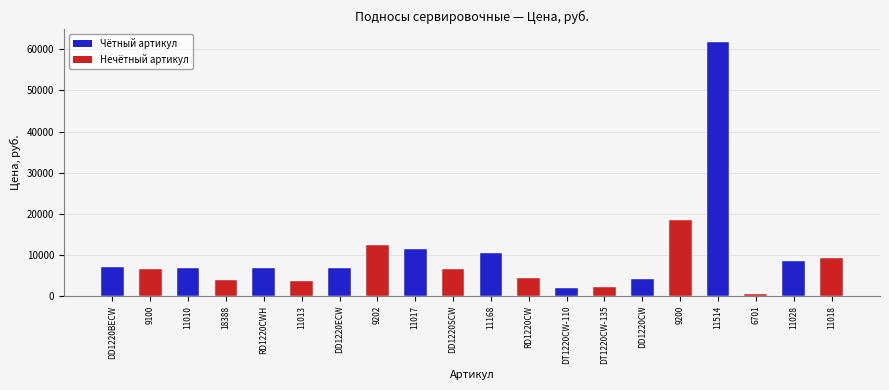

What is the average value?

9694